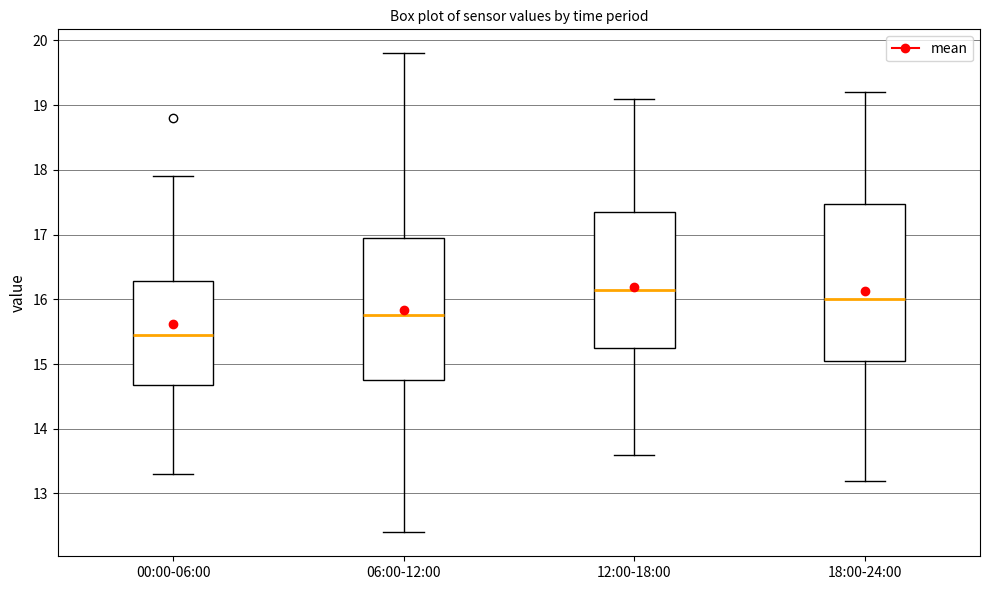

Reading left to right, read every box against the y-axis: the position of its median line, the range the box covers, and the ends of its whiskers. The values are not printed on the chart, so give them approximately, as read against the axis.

00:00-06:00: median 15.5, box 14.7 to 16.3, whiskers 13.3 to 17.9
06:00-12:00: median 15.8, box 14.8 to 17.0, whiskers 12.4 to 19.8
12:00-18:00: median 16.2, box 15.3 to 17.4, whiskers 13.6 to 19.1
18:00-24:00: median 16.0, box 15.1 to 17.5, whiskers 13.2 to 19.2